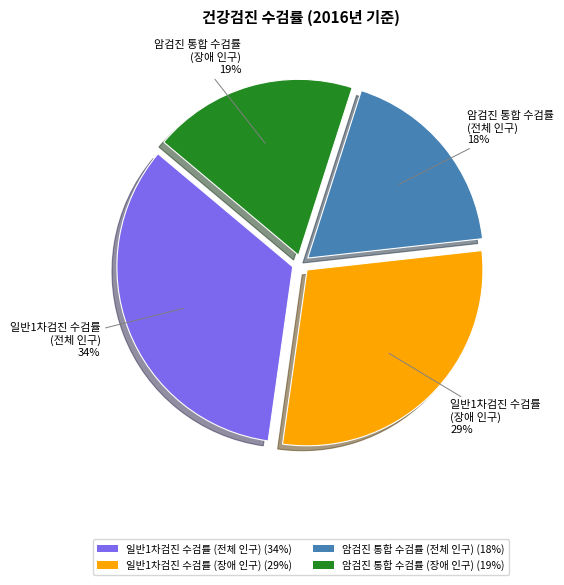

To the nearest percent, what is the average slice percentage?

25%